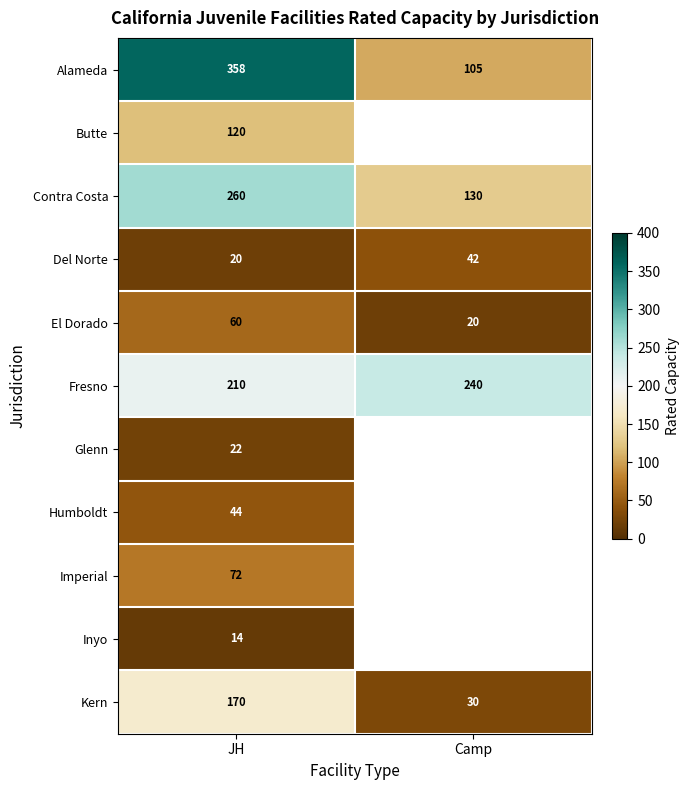

Which category has the lowest value in the Contra Costa series?

Camp